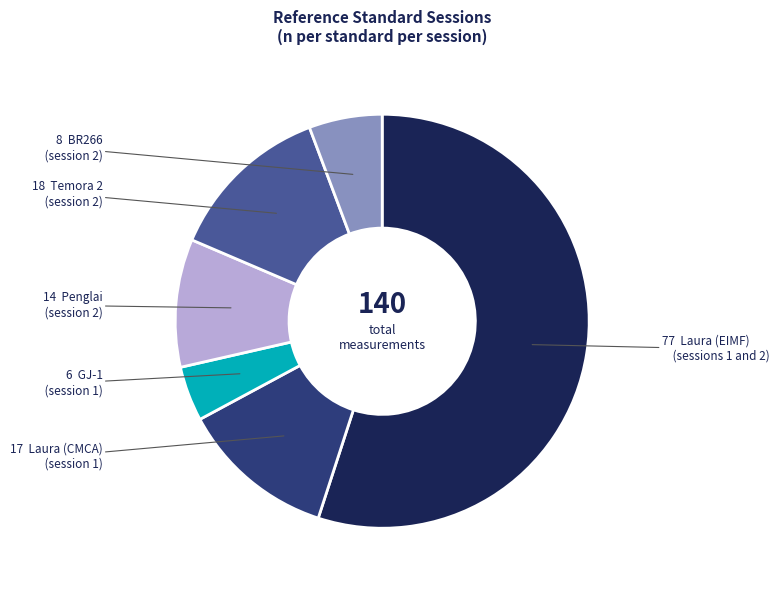

Is there a majority slice in this chart?

Yes